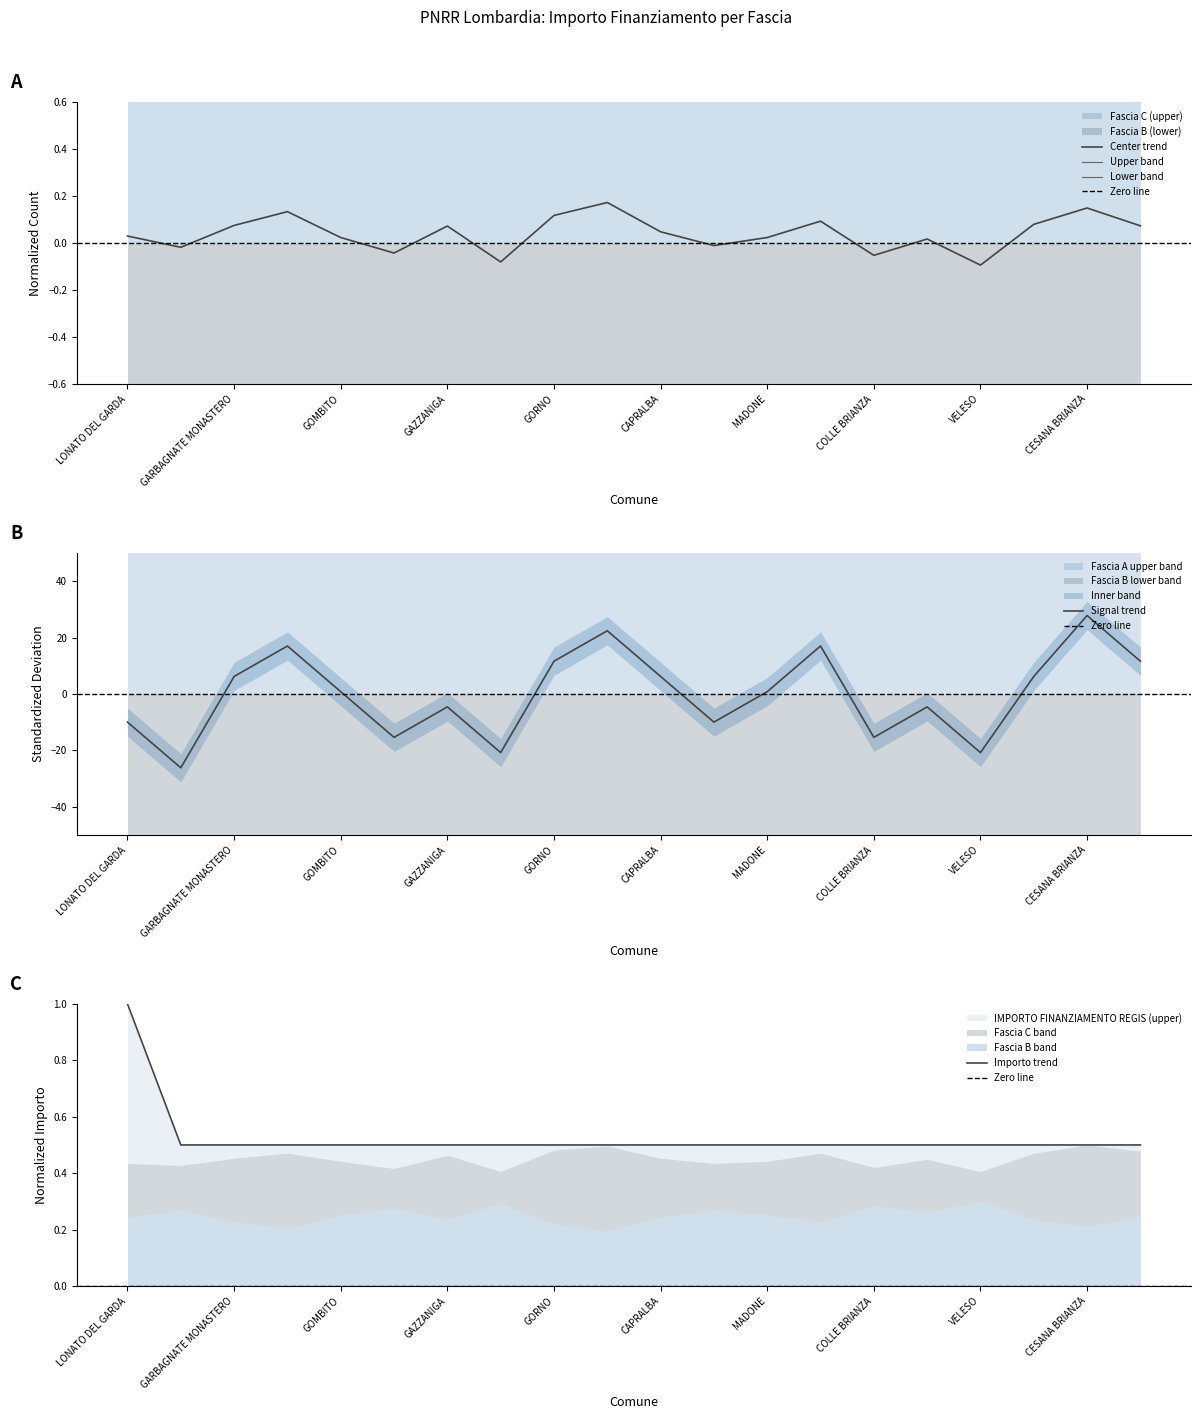

Reading left to right, extract all data points from this chart.

1.0	0.5	0.5	0.5	0.5	0.5	0.5	0.5	0.5	0.5	0.5	0.5	0.5	0.5	0.5	0.5	0.5	0.5	0.5	0.5